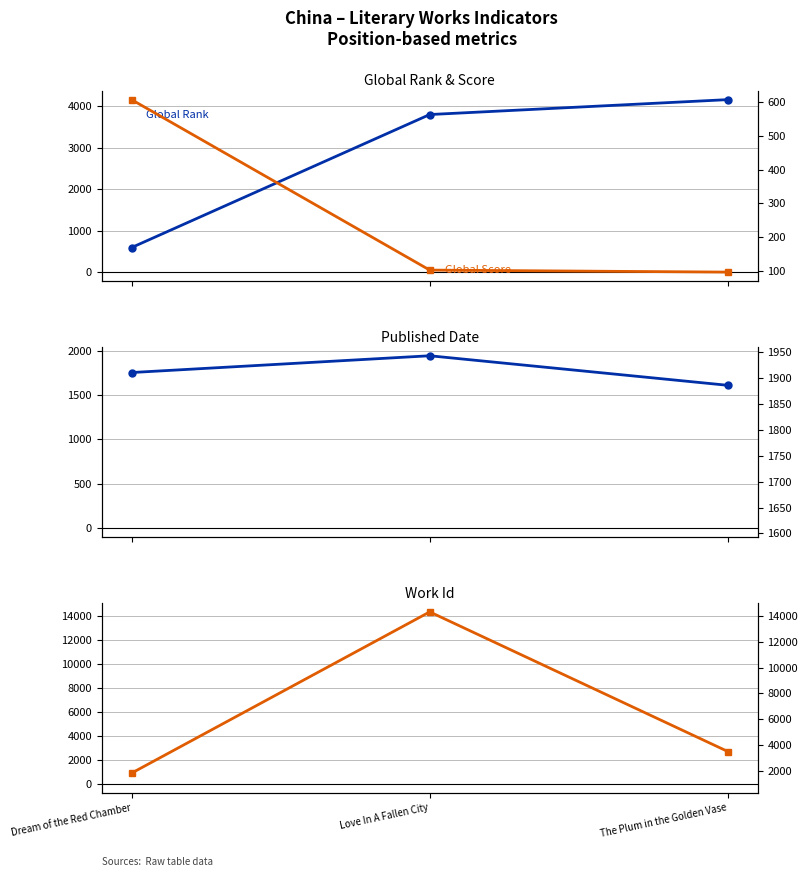

Count the number of data series in this chart.

4